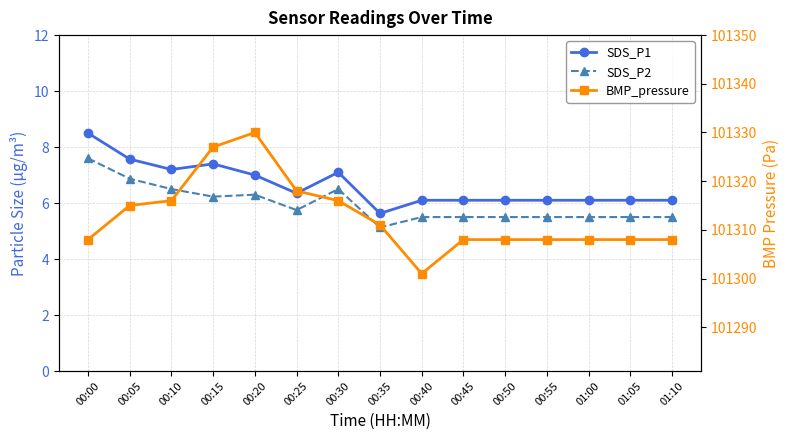

Which series has the widest spread of values?

BMP_pressure